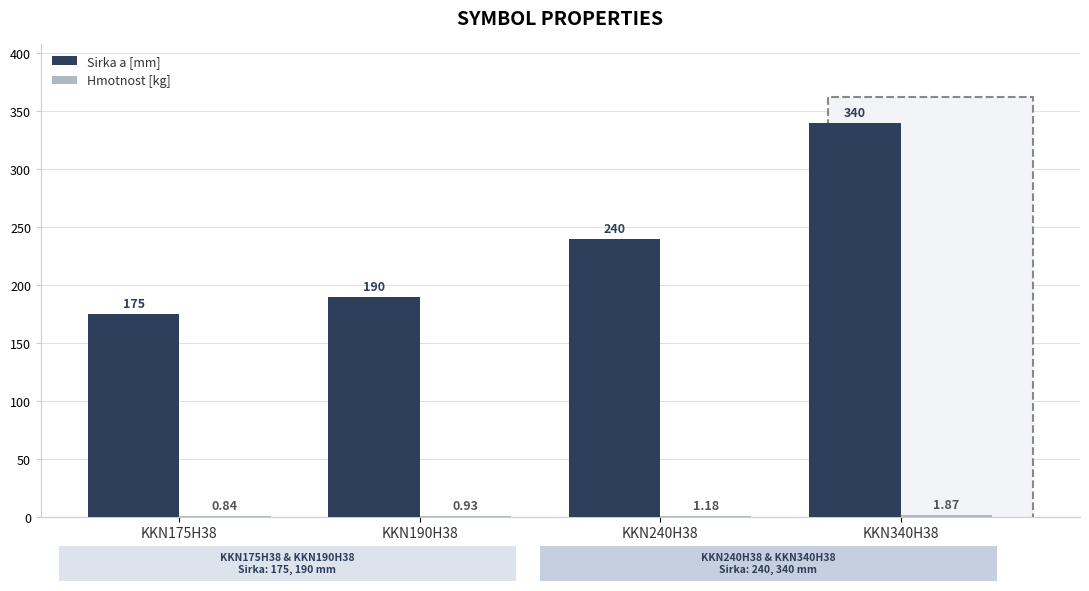

How many data points does each series have?

4